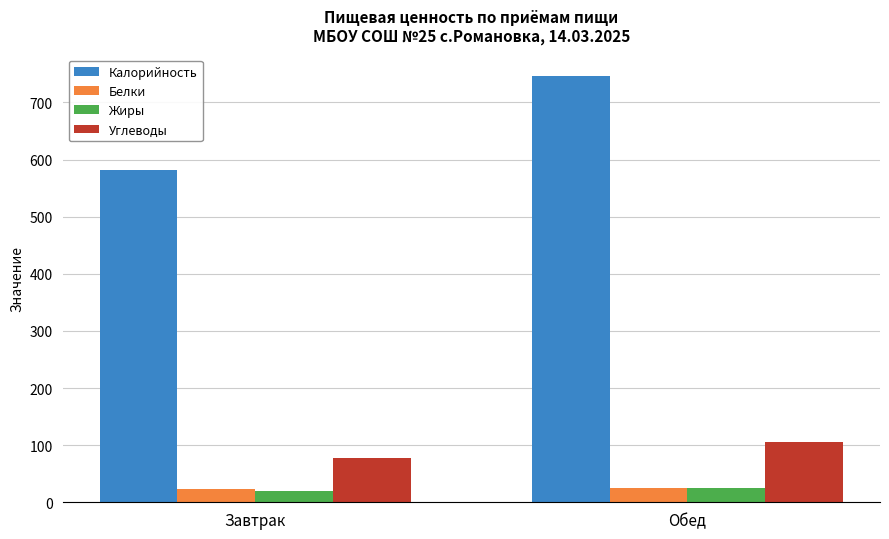

What position from the right is Обед?

1